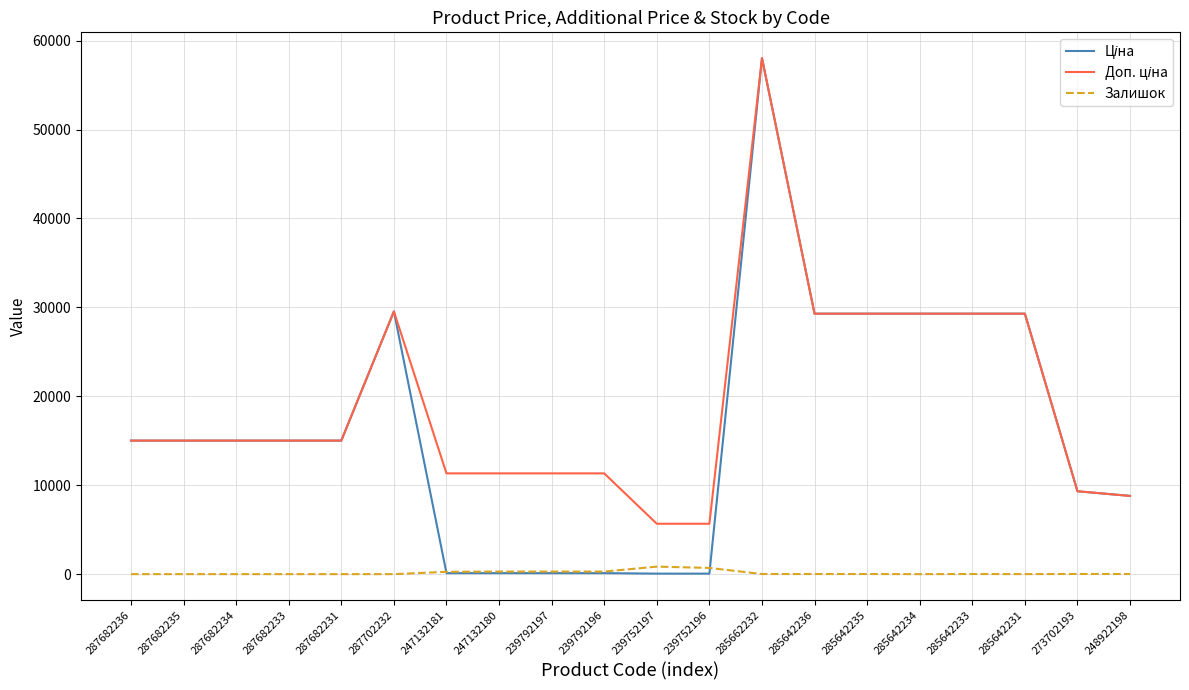

Does the chart have visible grid lines?

Yes